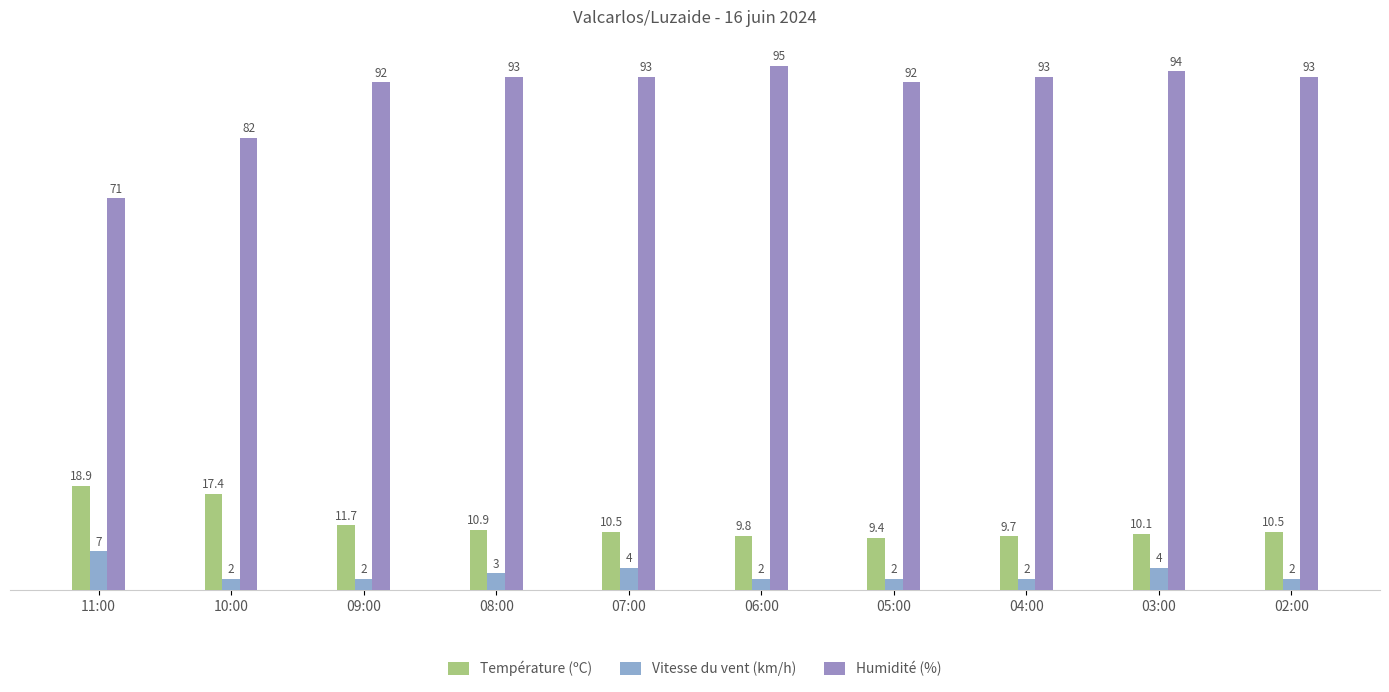

How many groups of bars are there?

10